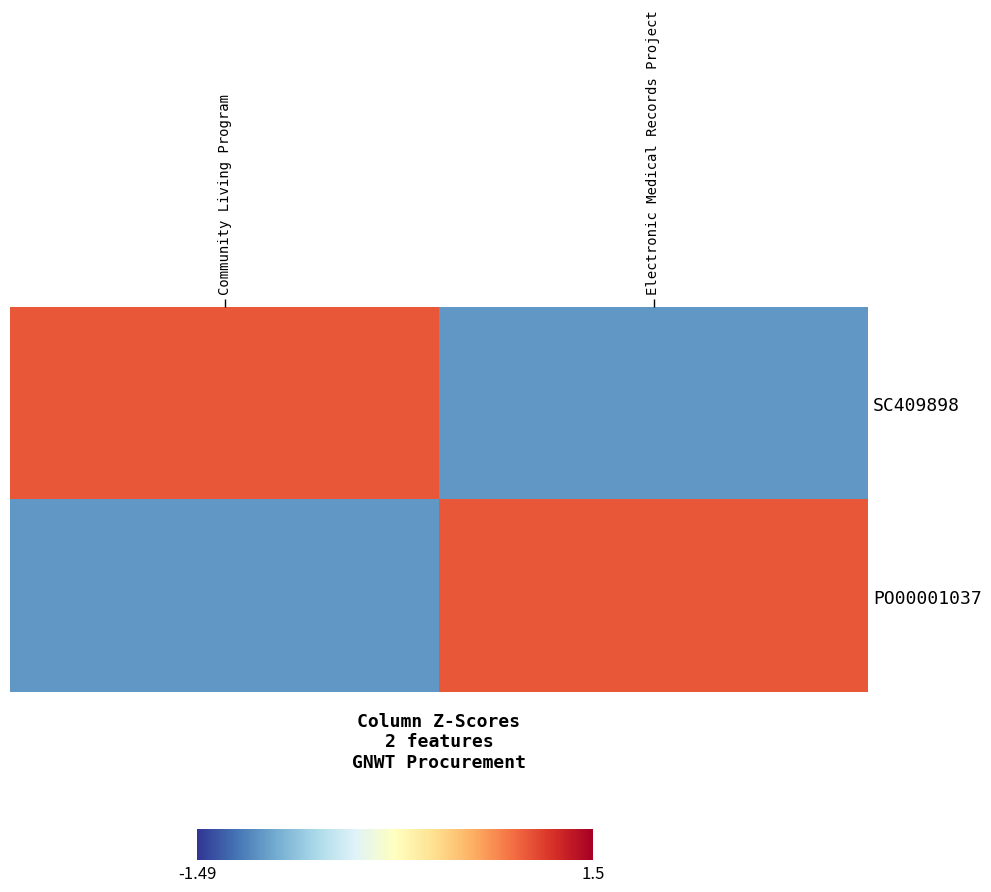

Reading left to right, transcribe all the data shown in this chart.

SC409898: Community Living Program=1	Electronic Medical Records Project=-1
PO00001037: Community Living Program=-1	Electronic Medical Records Project=1